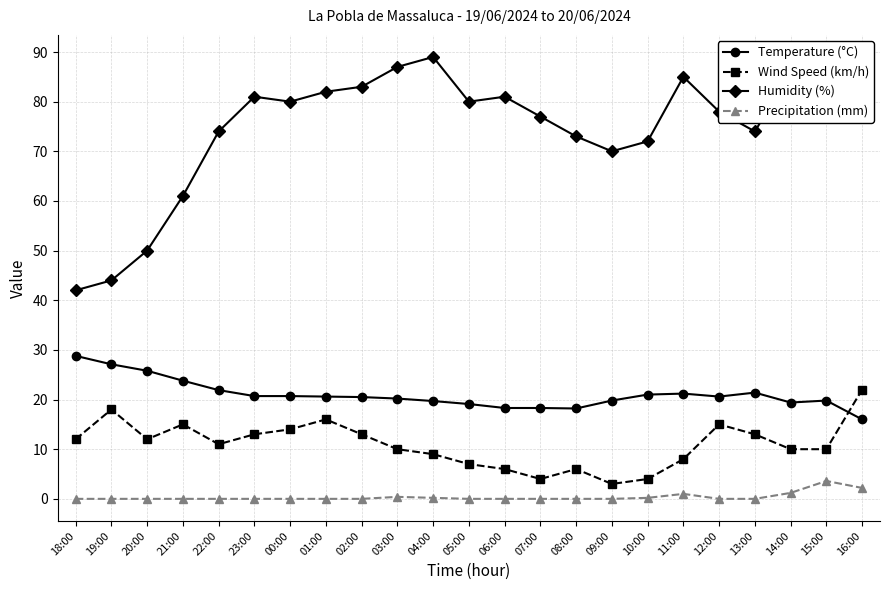

Is it true that Humidity (%) equals 87.0 at 15:00?

True